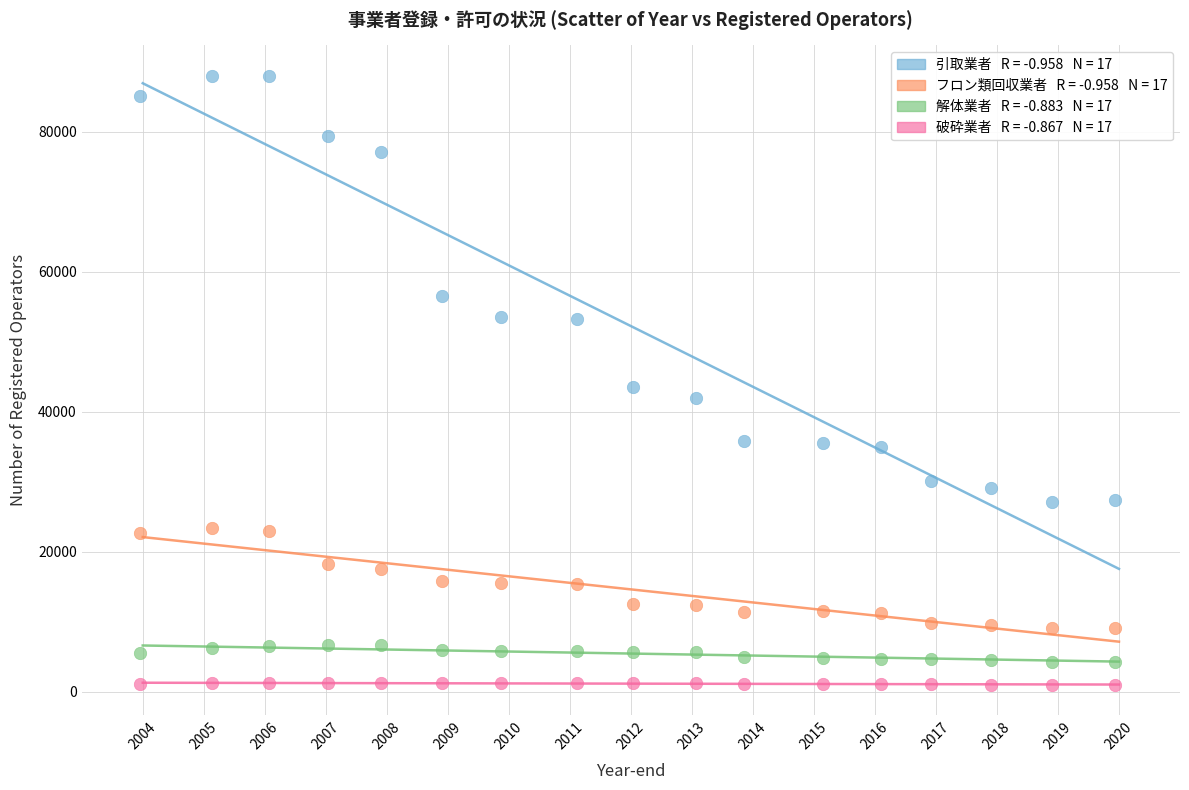

Across all data points, what is the range of Y values (max minus min)?

86999.9